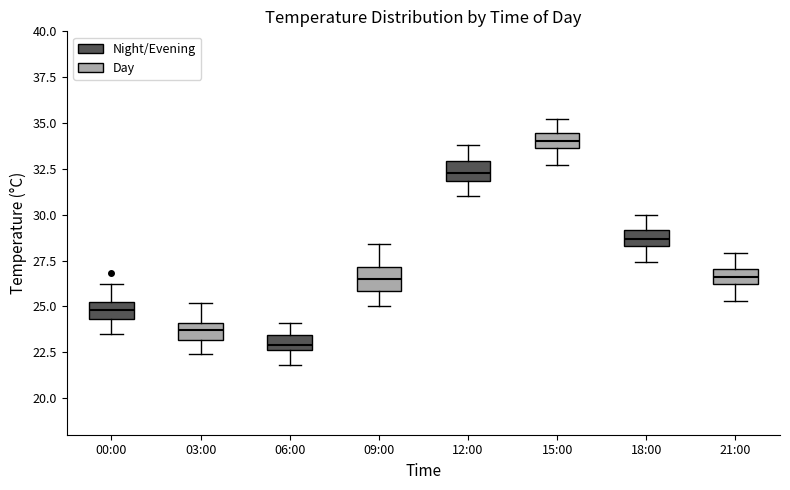

Reading left to right, read every box against the y-axis: the position of its median line, the range the box covers, and the ends of its whiskers. The values are not printed on the chart, so give them approximately, as read against the axis.

00:00: median 25.0, box 24.5 to 25.5, whiskers 23.5 to 26.0
03:00: median 23.5, box 23.0 to 24.0, whiskers 22.5 to 25.0
06:00: median 23.0, box 22.5 to 23.5, whiskers 22.0 to 24.0
09:00: median 26.5, box 26.0 to 27.0, whiskers 25.0 to 28.5
12:00: median 32.5, box 32.0 to 33.0, whiskers 31.0 to 34.0
15:00: median 34.0, box 33.5 to 34.5, whiskers 32.5 to 35.0
18:00: median 28.5 (inside the box), box 28.5 to 29.0, whiskers 27.5 to 30.0
21:00: median 26.5, box 26.0 to 27.0, whiskers 25.5 to 28.0